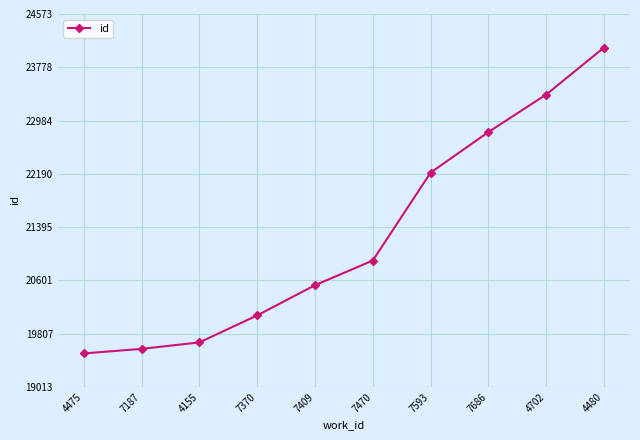

What is the difference between the second highest and minimum values?

3859